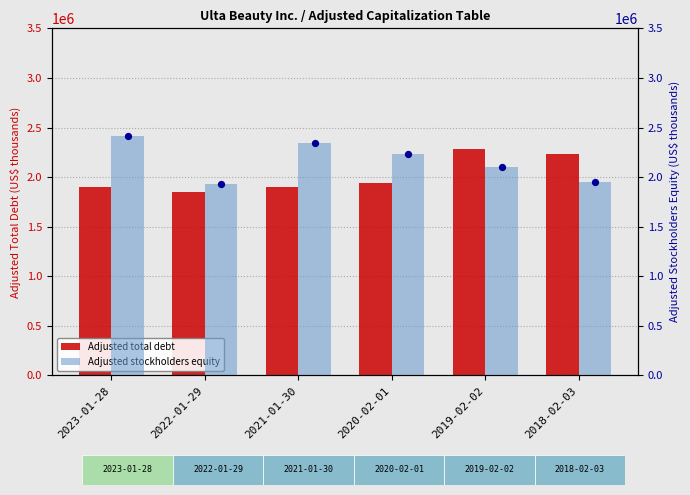

Which series has the widest spread of Y values?

Adjusted stockholders equity